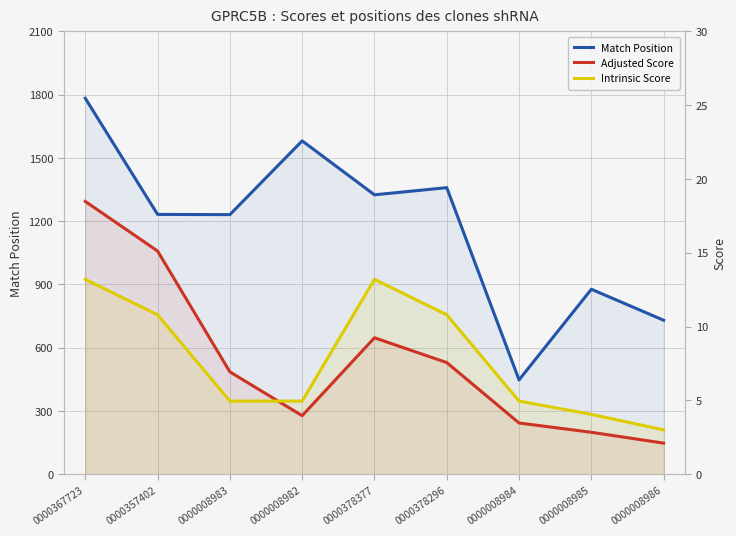

Is the value of Intrinsic Score at 0000367723 greater than the value of Adjusted Score at 0000008982?

Yes